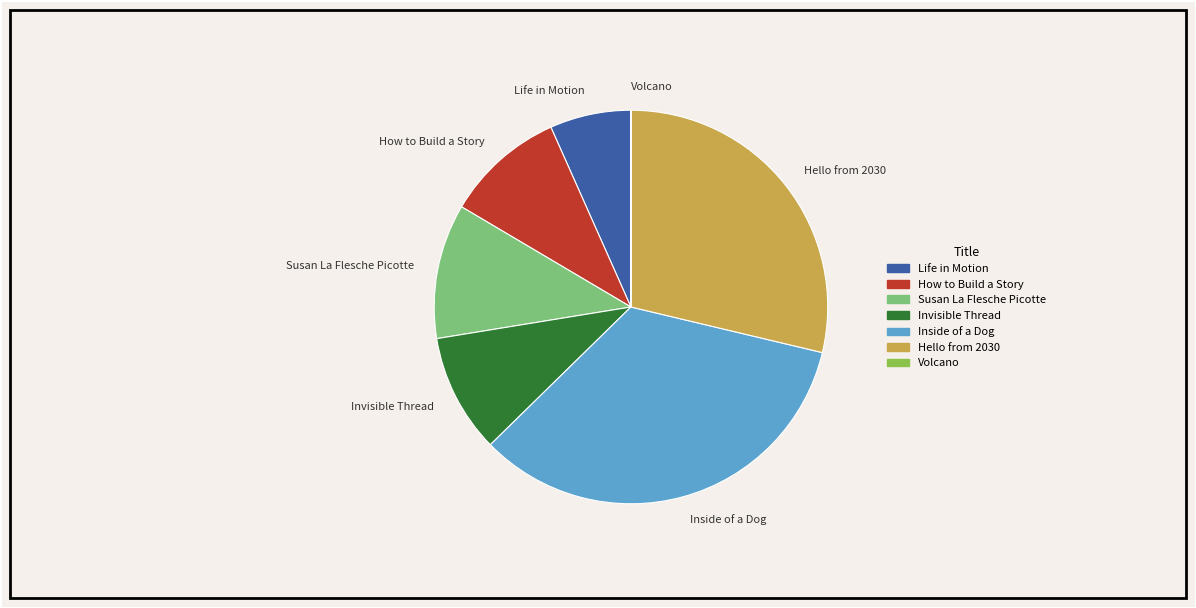

Which category has the biggest portion of the pie?

Inside of a Dog